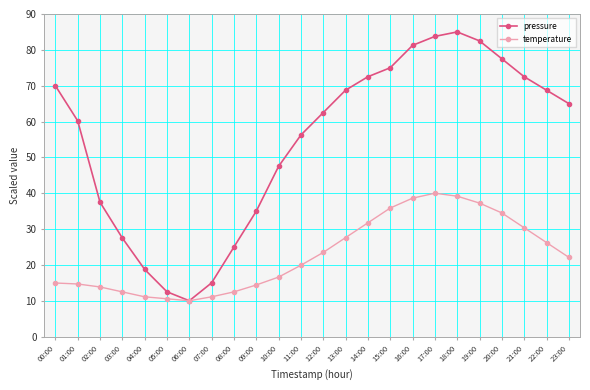

Rank the series at 22:00 from lowest to highest value.

temperature, pressure